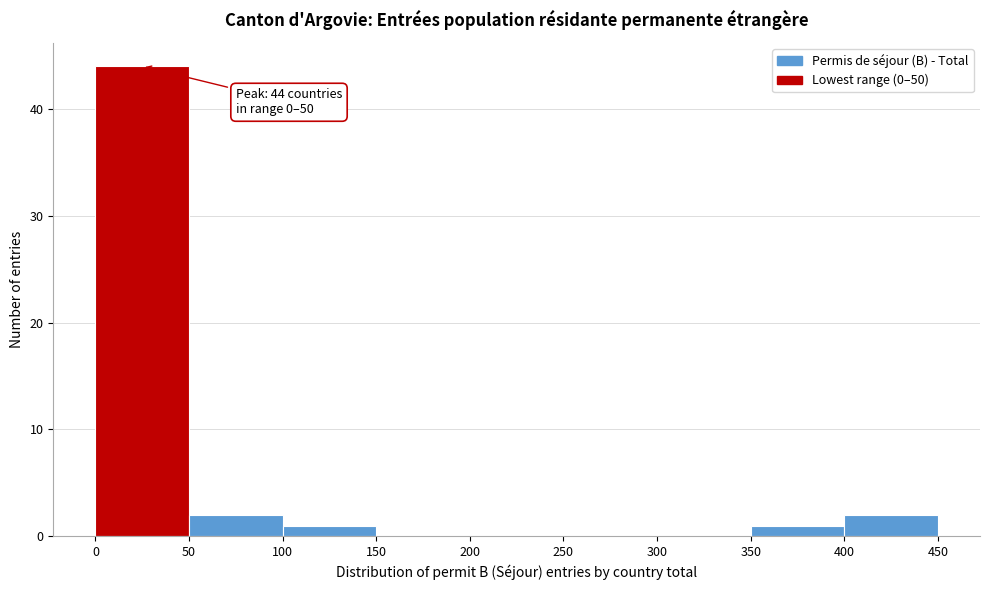

Which range on the x-axis has the tallest bar?

0 to 50